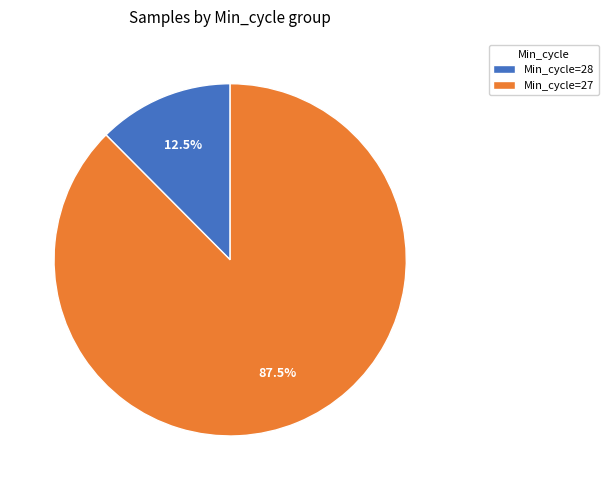

Is there any slice that represents more than half of the pie?

Yes